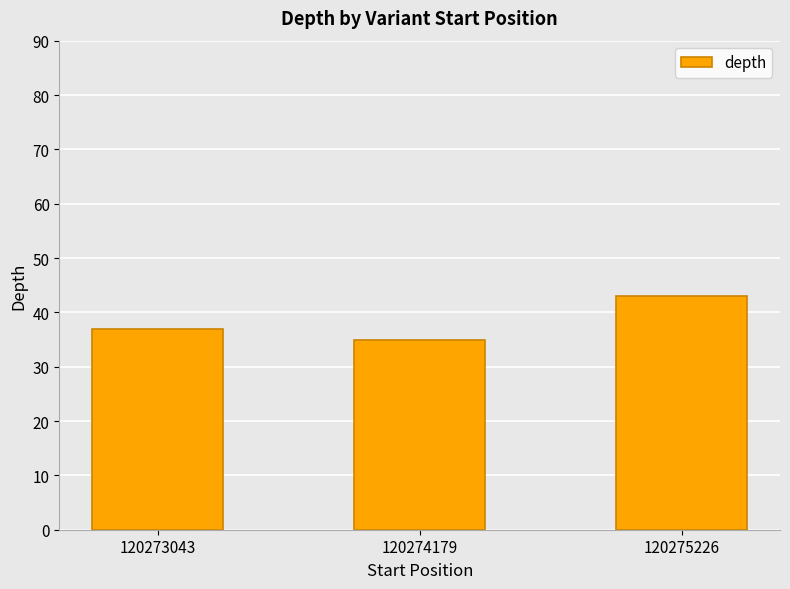

Rank the categories by value from highest to lowest.

120275226, 120273043, 120274179